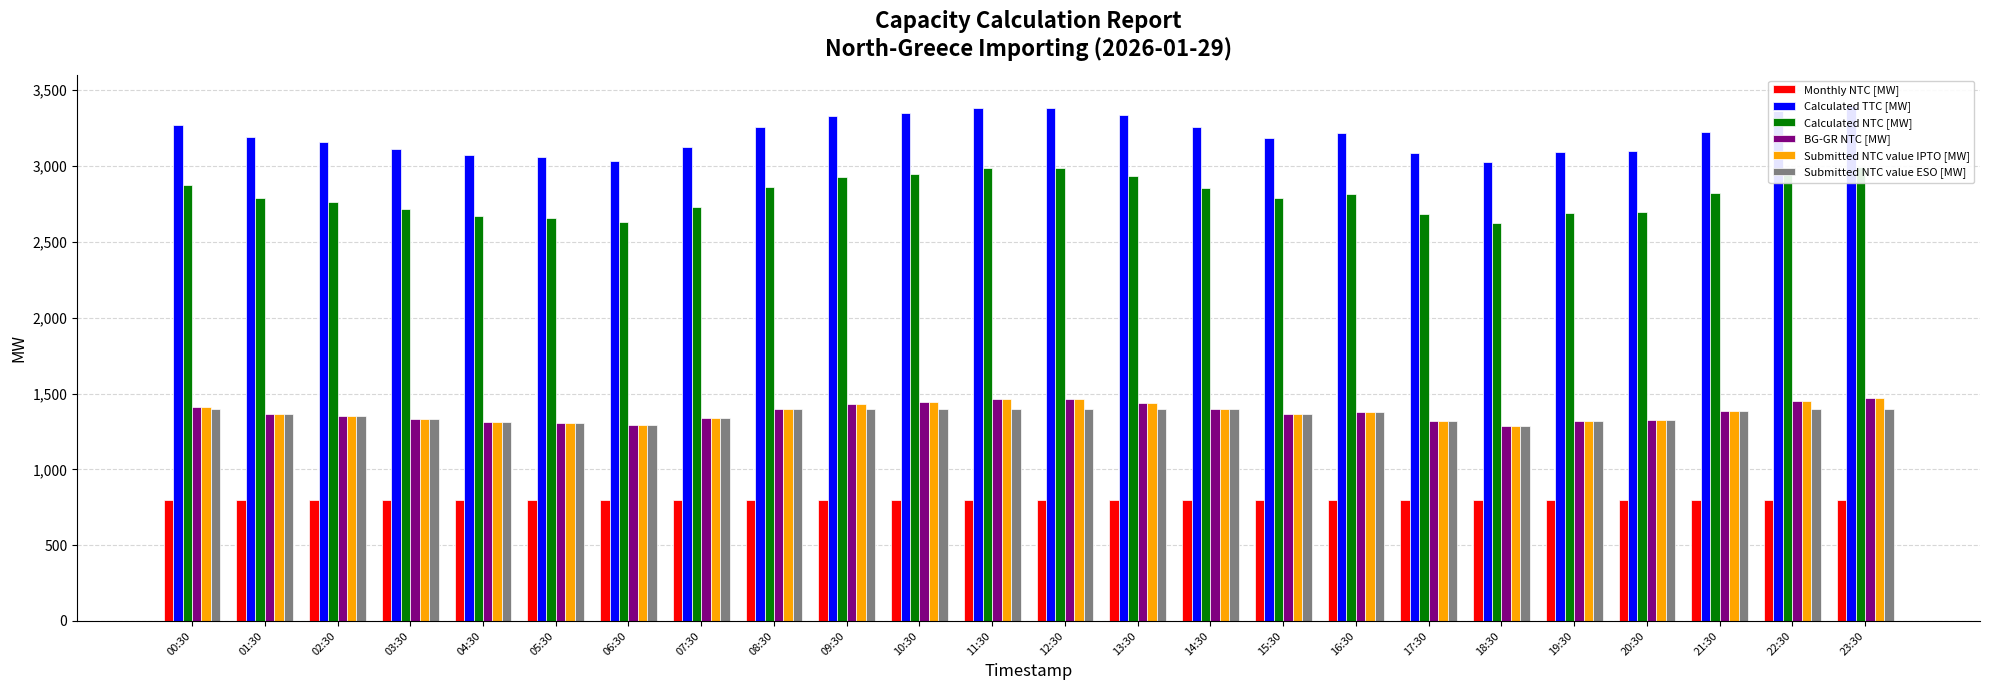

What is the label of the 21st bar from the right?

03:30